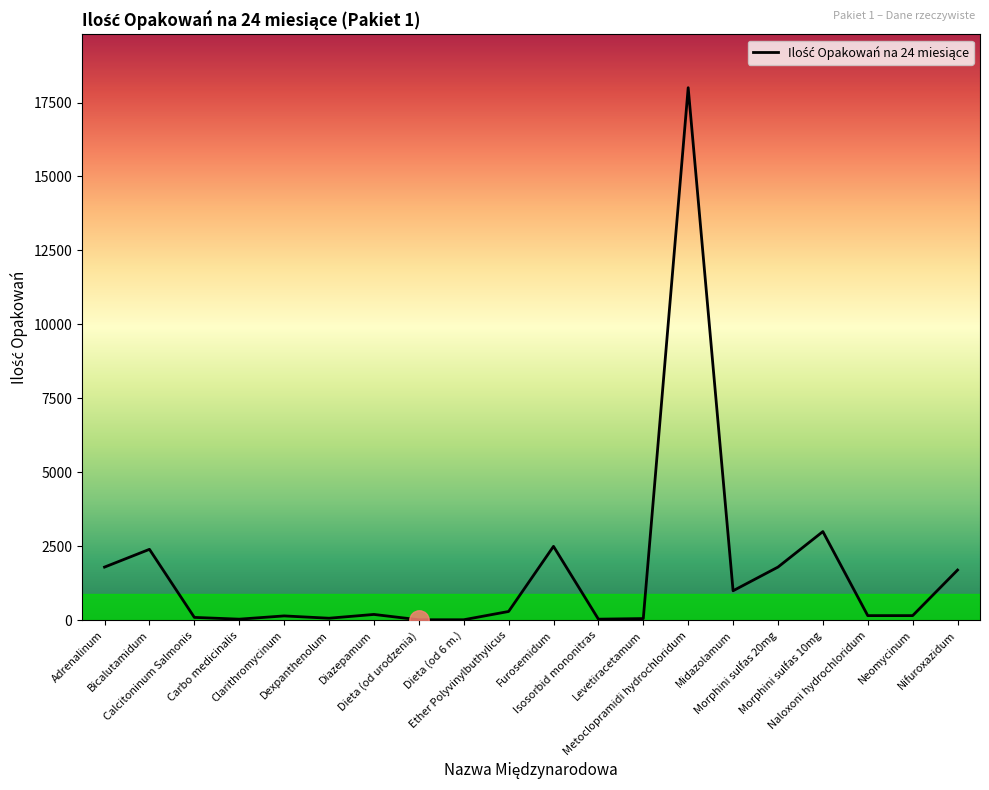

What is the maximum value shown in the chart?

18000